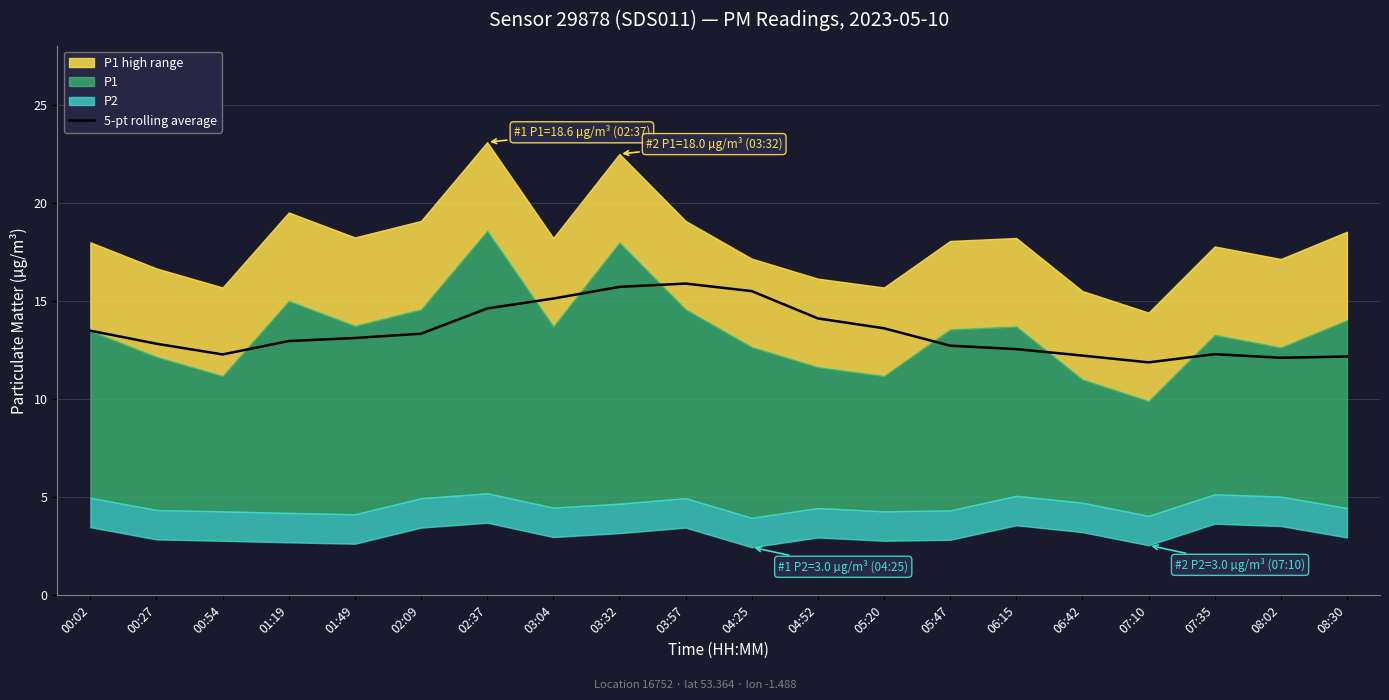

Does the chart have visible grid lines?

Yes